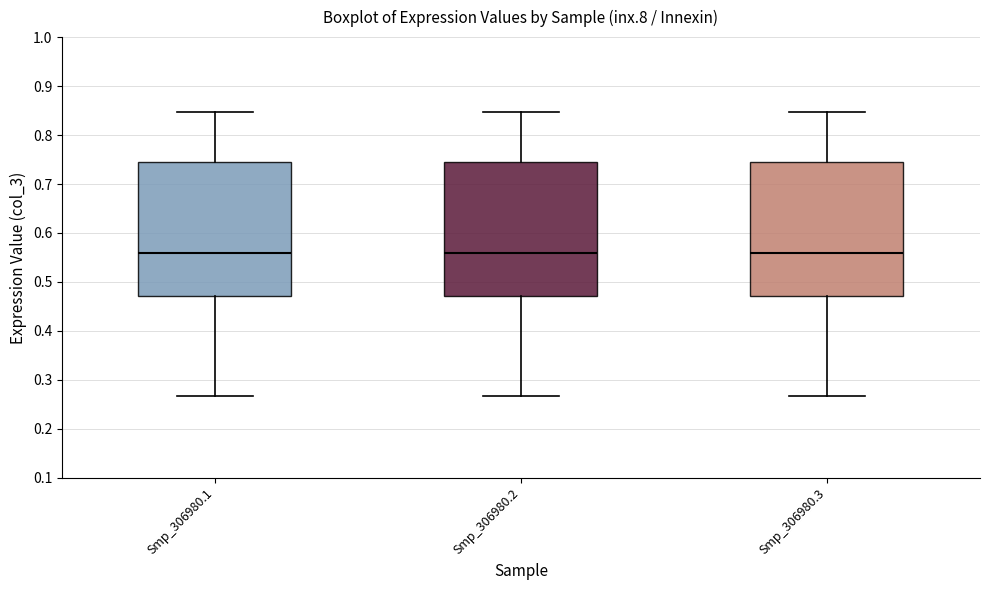

Reading left to right, read every box against the y-axis: the position of its median line, the range the box covers, and the ends of its whiskers. The values are not printed on the chart, so give them approximately, as read against the axis.

Smp_306980.1: median 0.56, box 0.47 to 0.75, whiskers 0.27 to 0.85
Smp_306980.2: median 0.56, box 0.47 to 0.75, whiskers 0.27 to 0.85
Smp_306980.3: median 0.56, box 0.47 to 0.75, whiskers 0.27 to 0.85